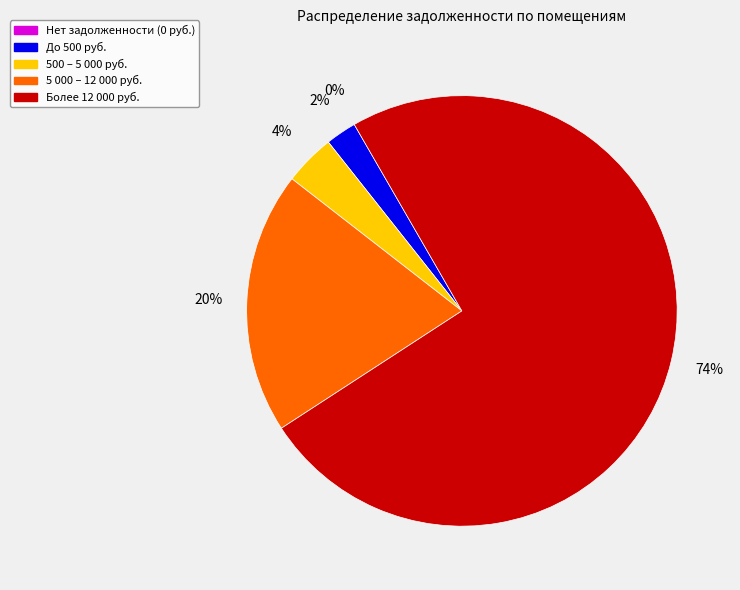

True or false: 35 accounts for 4% of the total.

True